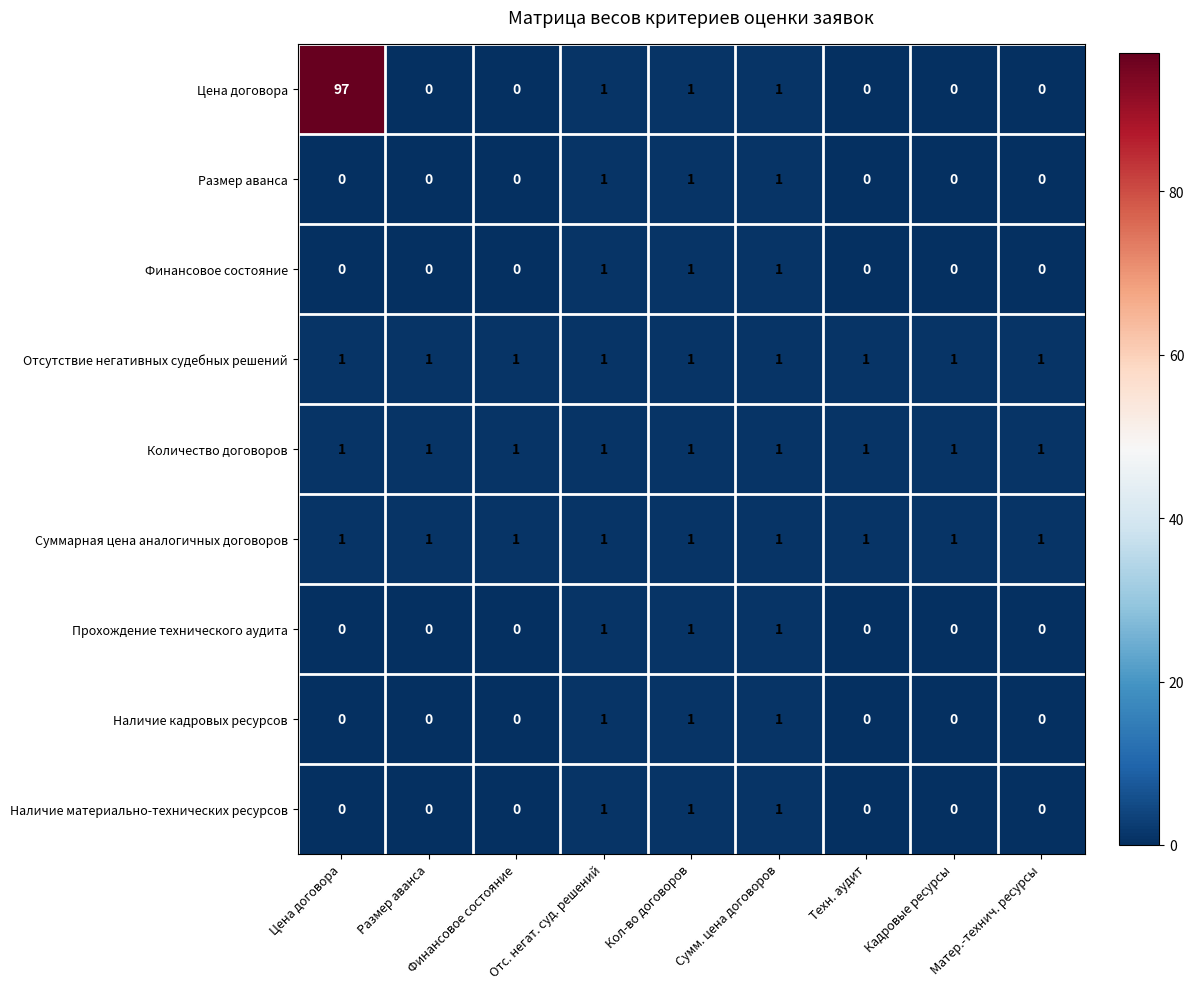

Is it true that Отсутствие негативных судебных решений equals 0 at Сумм. цена договоров?

False